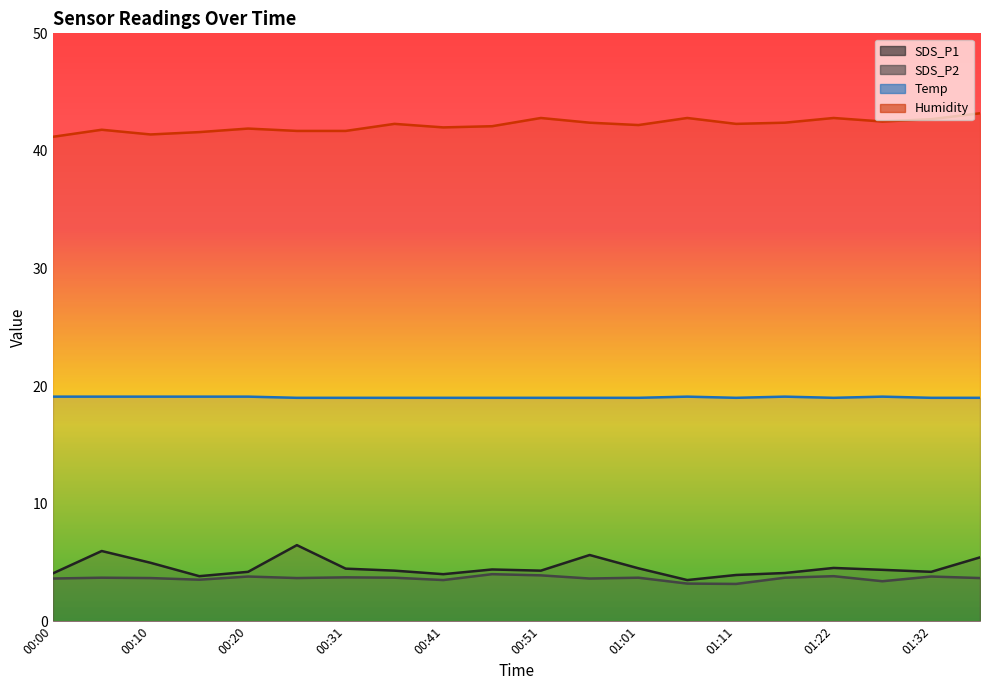

Rank the categories by SDS_P1 value from lowest to highest.

01:06, 00:15, 01:11, 00:41, 00:00, 01:16, 00:20, 01:32, 00:36, 00:51, 01:27, 00:46, 00:31, 01:01, 01:22, 00:10, 01:37, 00:56, 00:05, 00:25